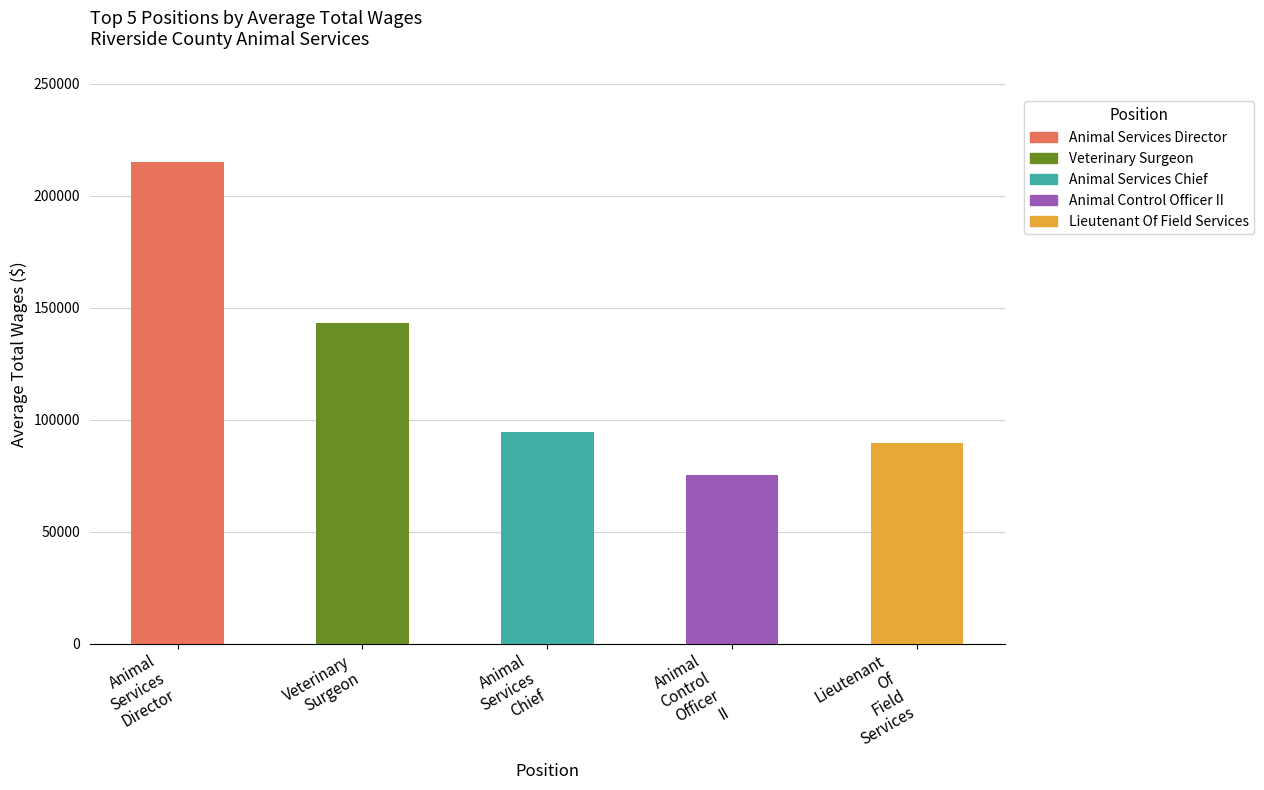

What is the value of the 5th bar from the left?

89664.4